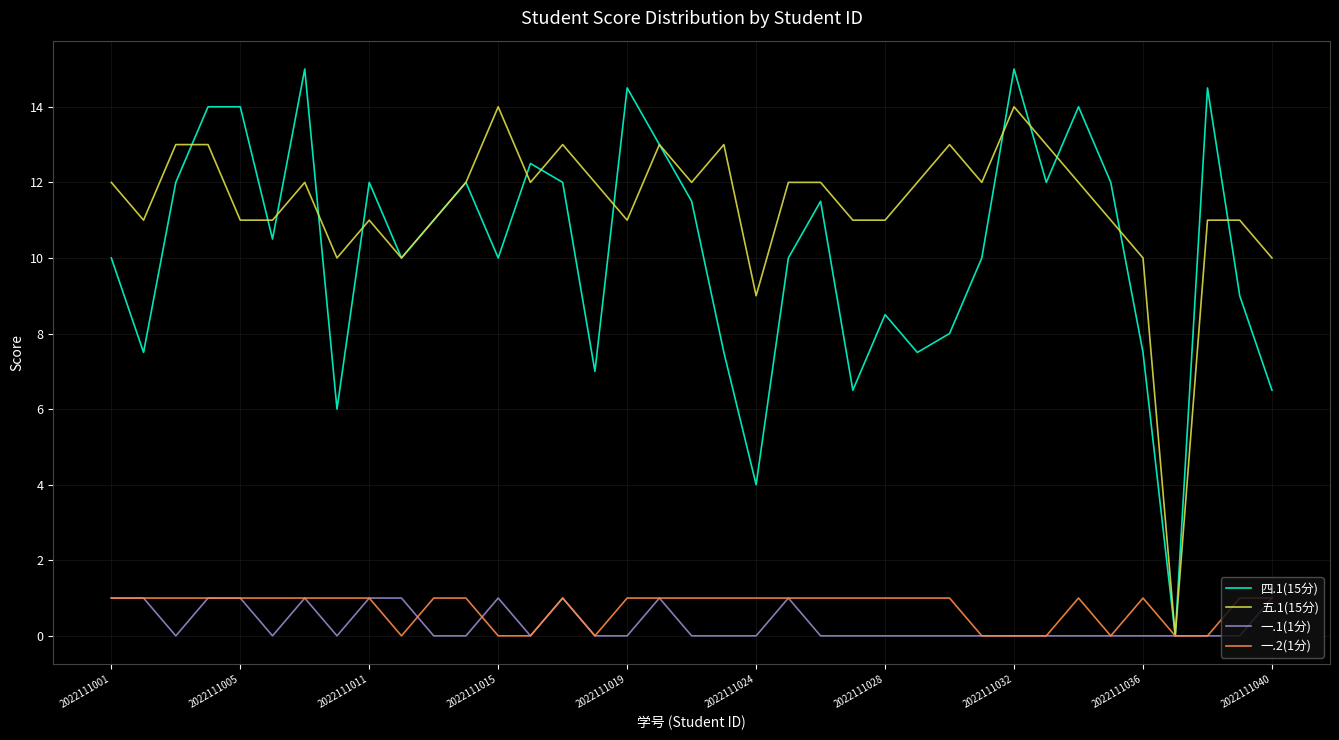

Which series has the largest total across all categories?

五.1(15分)